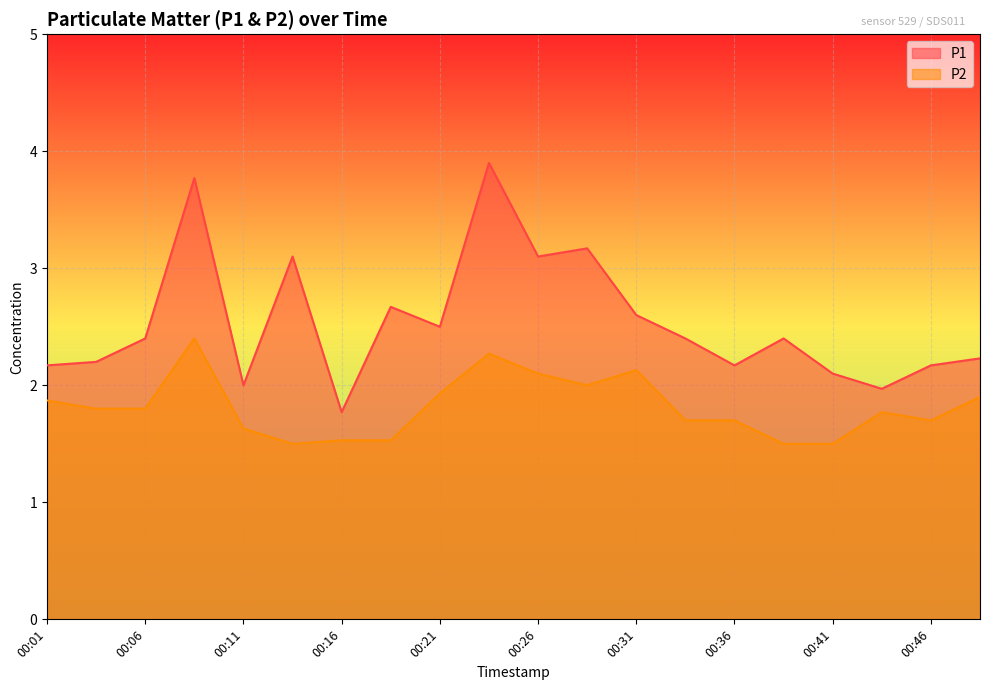

Reading left to right, list all the values displayed in this chart.

P1: 00:01=2.2	00:04=2.2	00:06=2.4	00:09=3.8	00:11=2.0	00:14=3.1	00:16=1.8	00:19=2.7	00:21=2.5	00:24=3.9	00:26=3.1	00:28=3.2	00:31=2.6	00:33=2.4	00:36=2.2	00:38=2.4	00:41=2.1	00:43=2.0	00:46=2.2	00:48=2.2
P2: 00:01=1.9	00:04=1.8	00:06=1.8	00:09=2.4	00:11=1.6	00:14=1.5	00:16=1.5	00:19=1.5	00:21=1.9	00:24=2.3	00:26=2.1	00:28=2.0	00:31=2.1	00:33=1.7	00:36=1.7	00:38=1.5	00:41=1.5	00:43=1.8	00:46=1.7	00:48=1.9